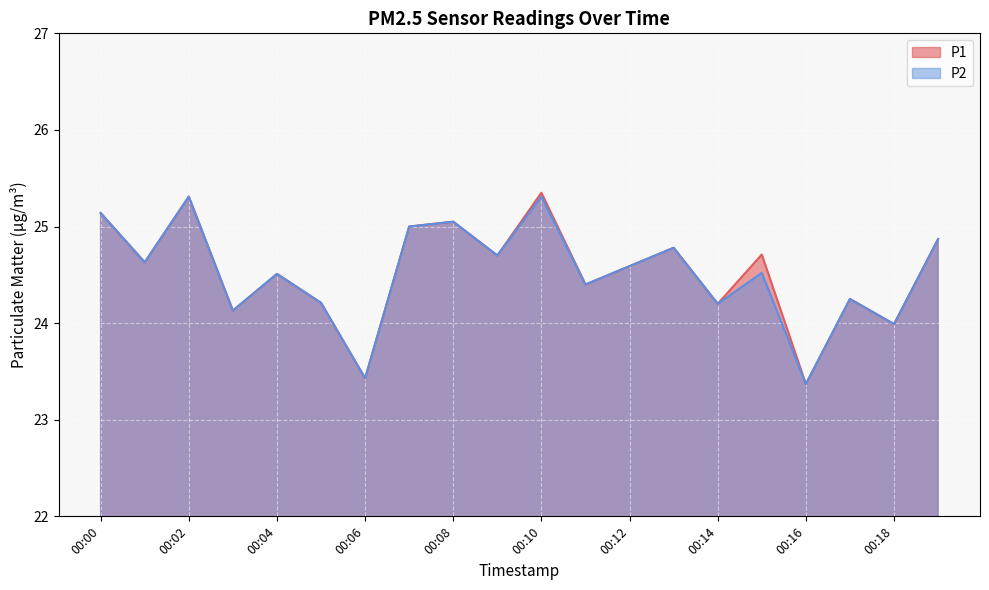

Reading left to right, what are all the values shown in this chart?

P1: 00:00=25.1	00:01=24.6	00:02=25.3	00:03=24.1	00:04=24.5	00:05=24.2	00:06=23.4	00:07=25.0	00:08=25.1	00:09=24.7	00:10=25.4	00:11=24.4	00:12=24.6	00:13=24.8	00:14=24.2	00:15=24.7	00:16=23.4	00:17=24.2	00:18=24.0	00:19=24.9
P2: 00:00=25.1	00:01=24.6	00:02=25.3	00:03=24.1	00:04=24.5	00:05=24.2	00:06=23.4	00:07=25.0	00:08=25.1	00:09=24.7	00:10=25.3	00:11=24.4	00:12=24.6	00:13=24.8	00:14=24.2	00:15=24.5	00:16=23.4	00:17=24.2	00:18=24.0	00:19=24.9